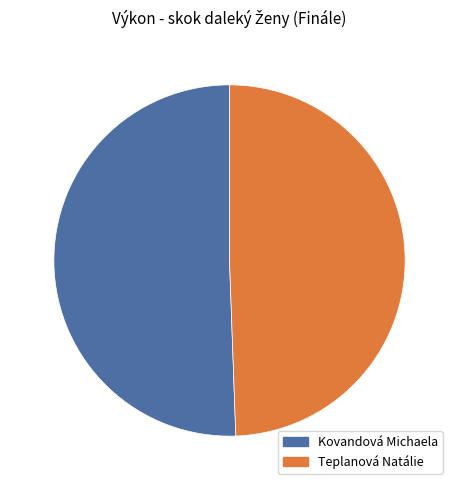

Rank the categories by value from highest to lowest.

Kovandová Michaela, Teplanová Natálie